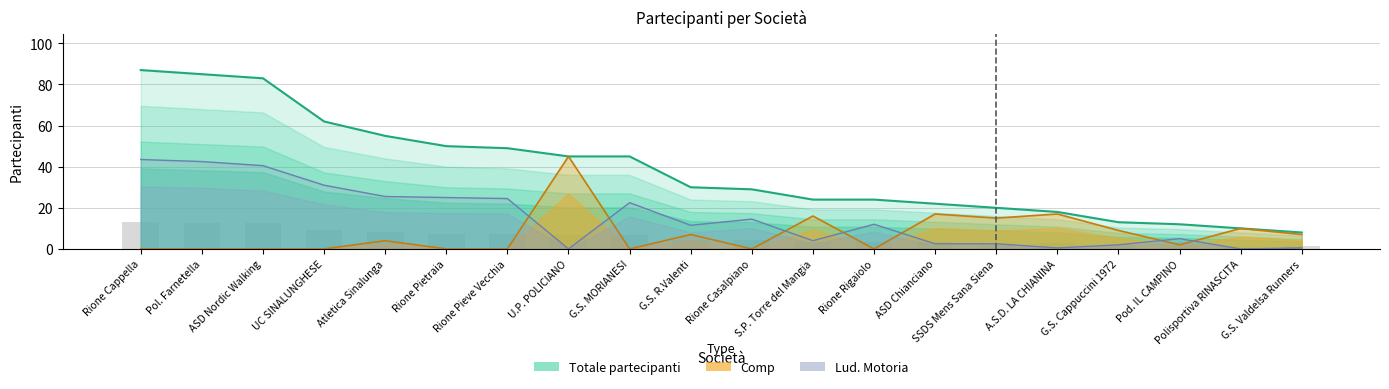

True or false: Lud. Motoria has a value of 40.5 at ASD Nordic Walking.

True